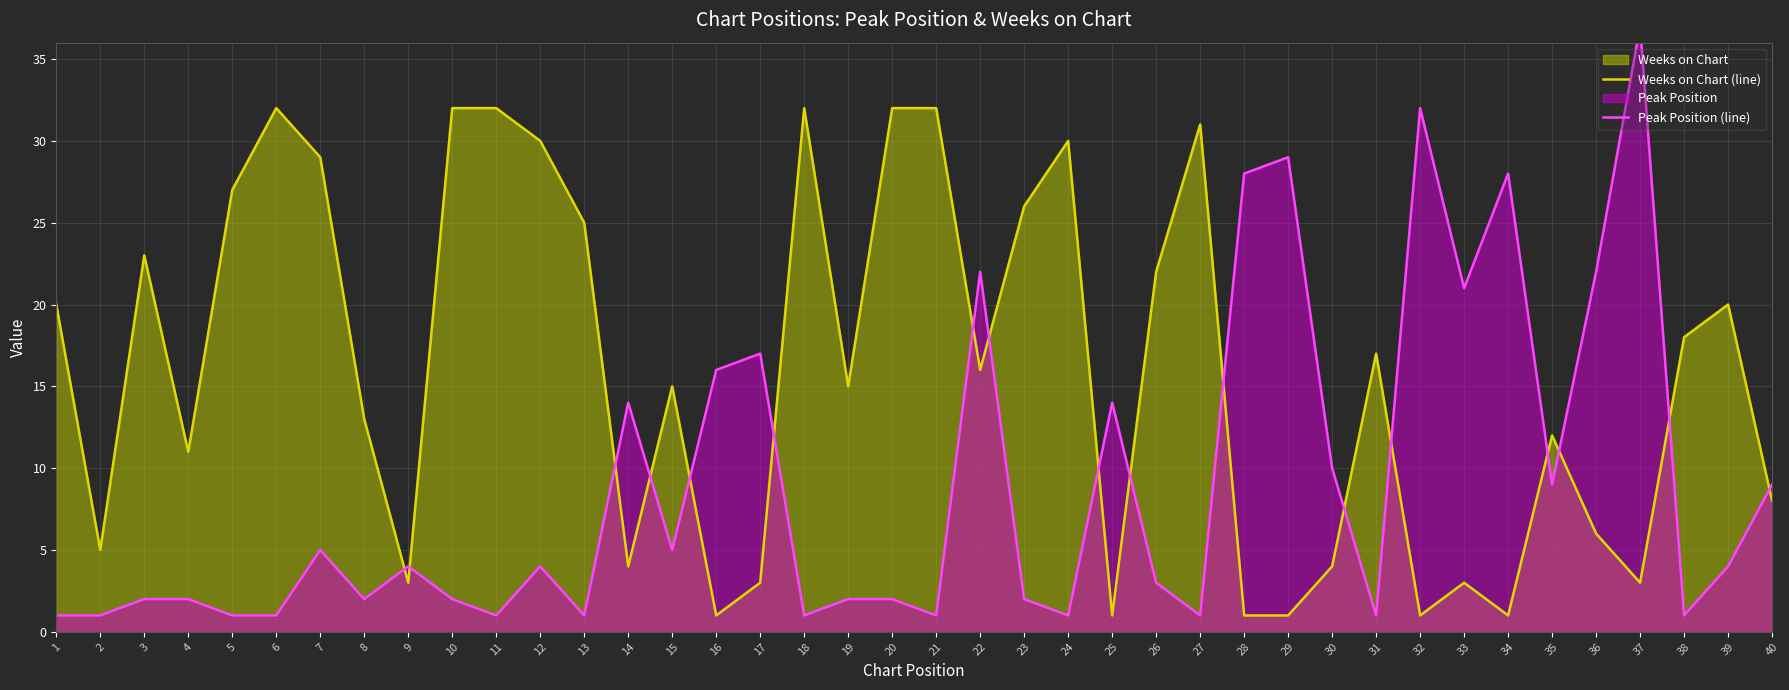

Between which two adjacent categories do Weeks on Chart (line) and Peak Position (line) first intersect?

8 and 9